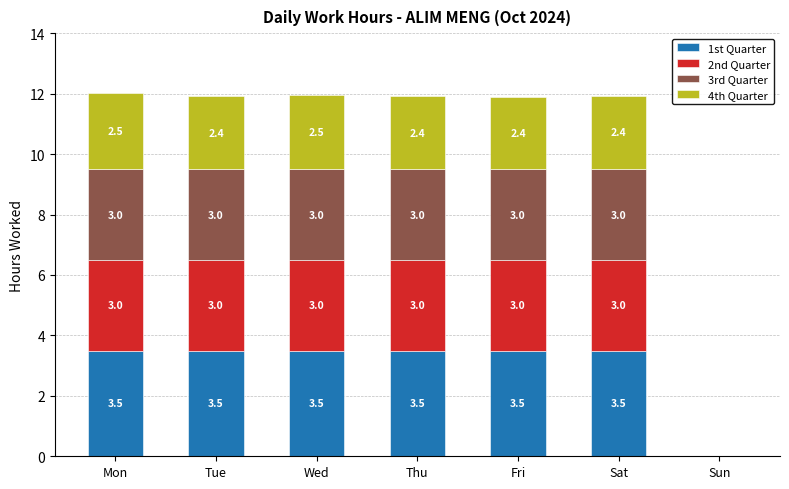

What is the total value across all series at Tue?

11.9